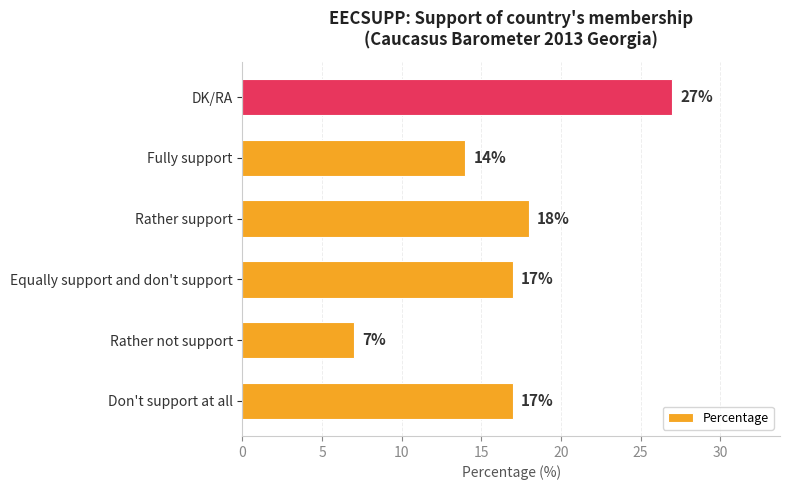

What is the approximate value at Rather support?

18